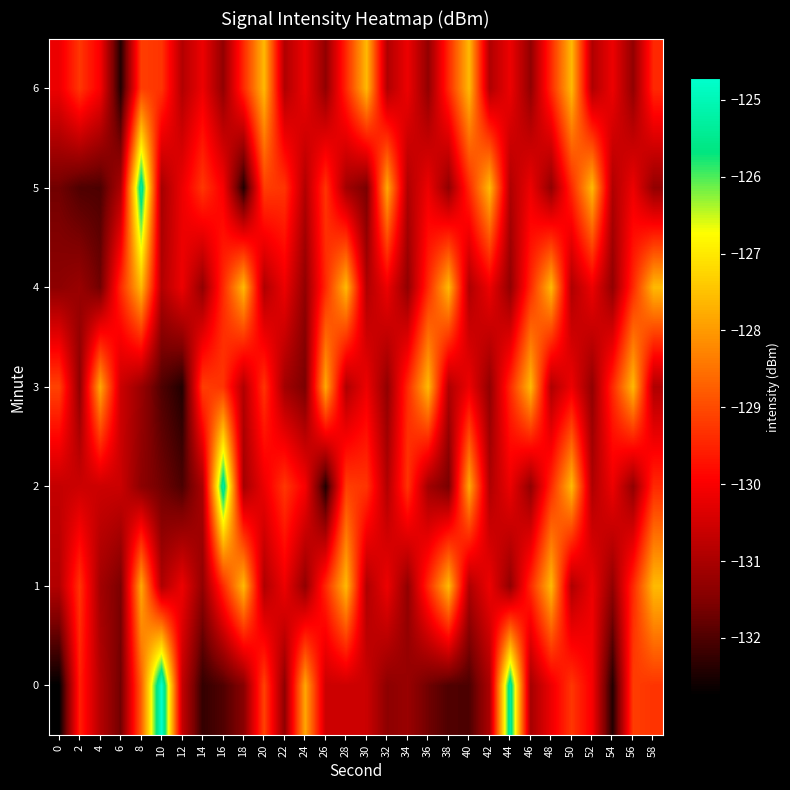

Which series has the largest total across all categories?

1